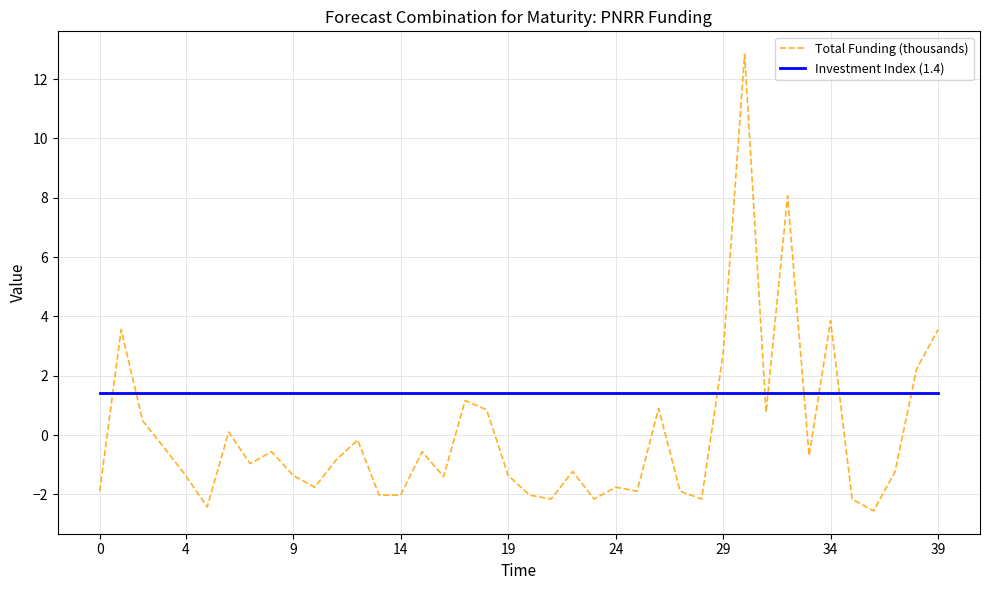

True or false: Investment Index (1.4) and Total Funding (thousands) cross at least once.

True